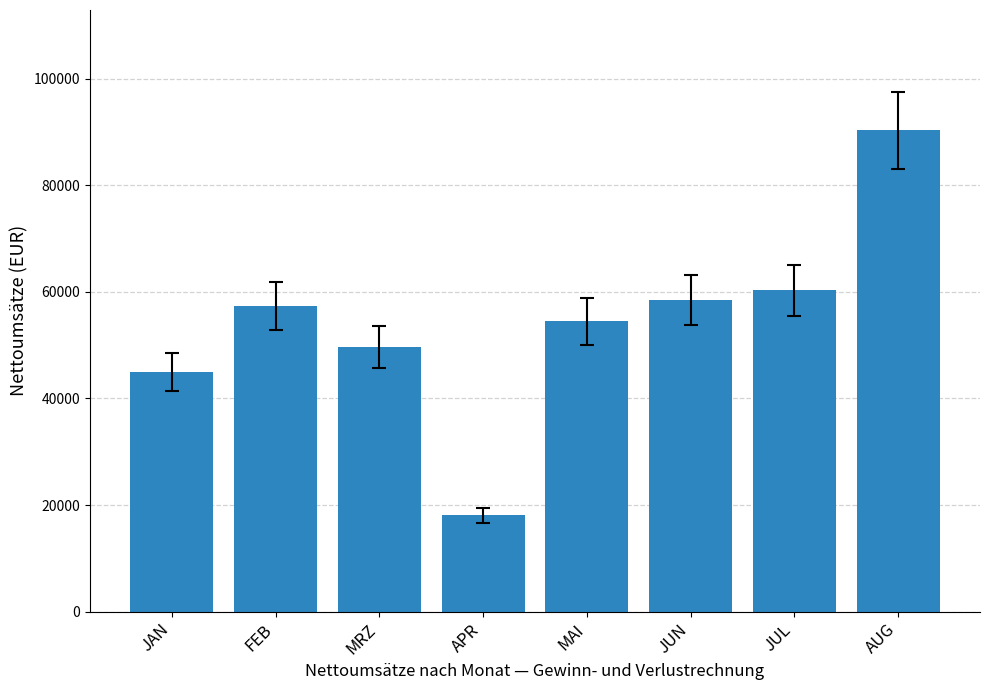

Which category has the highest value across all series?

AUG